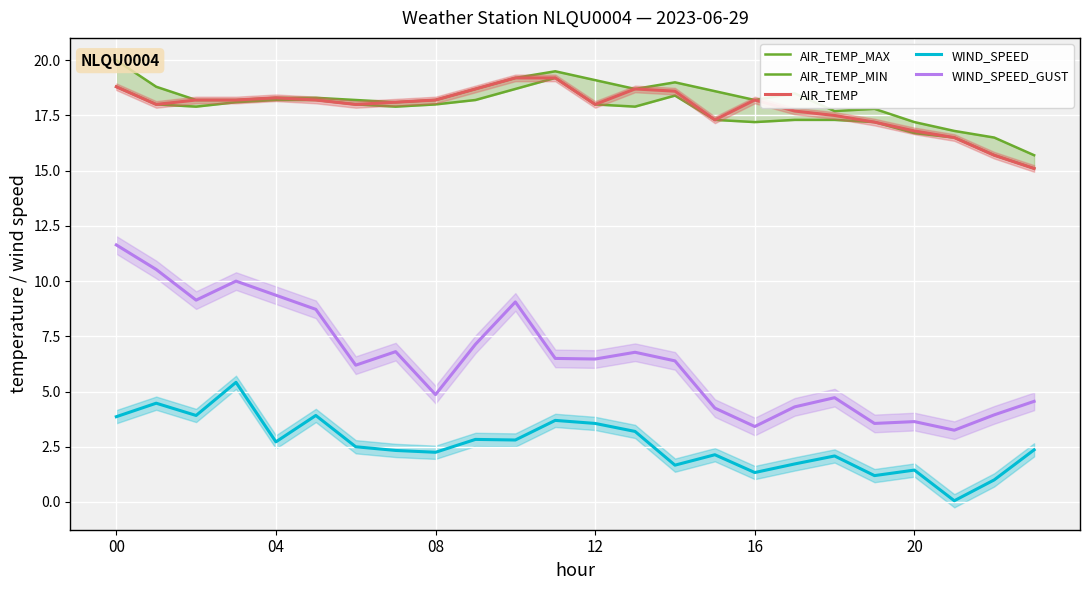

The value of WIND_SPEED_GUST at 23 is 4.6. True or false?

True